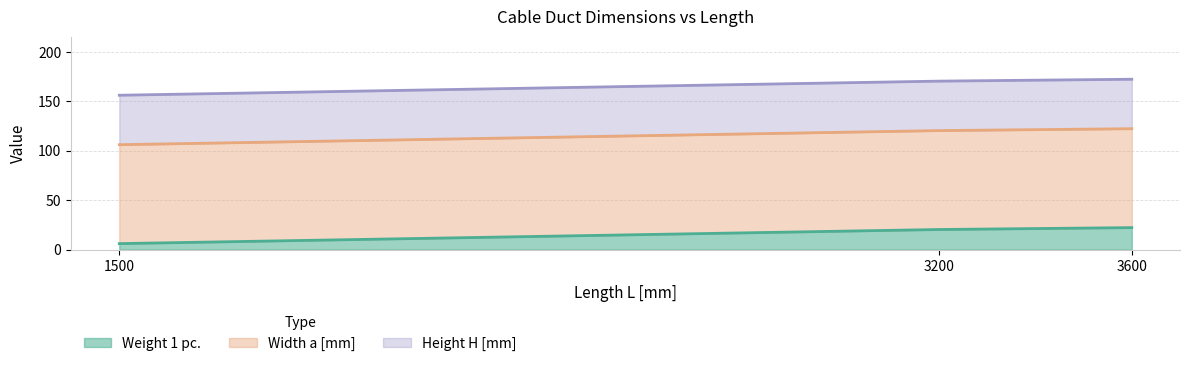

Count the number of data series in this chart.

3